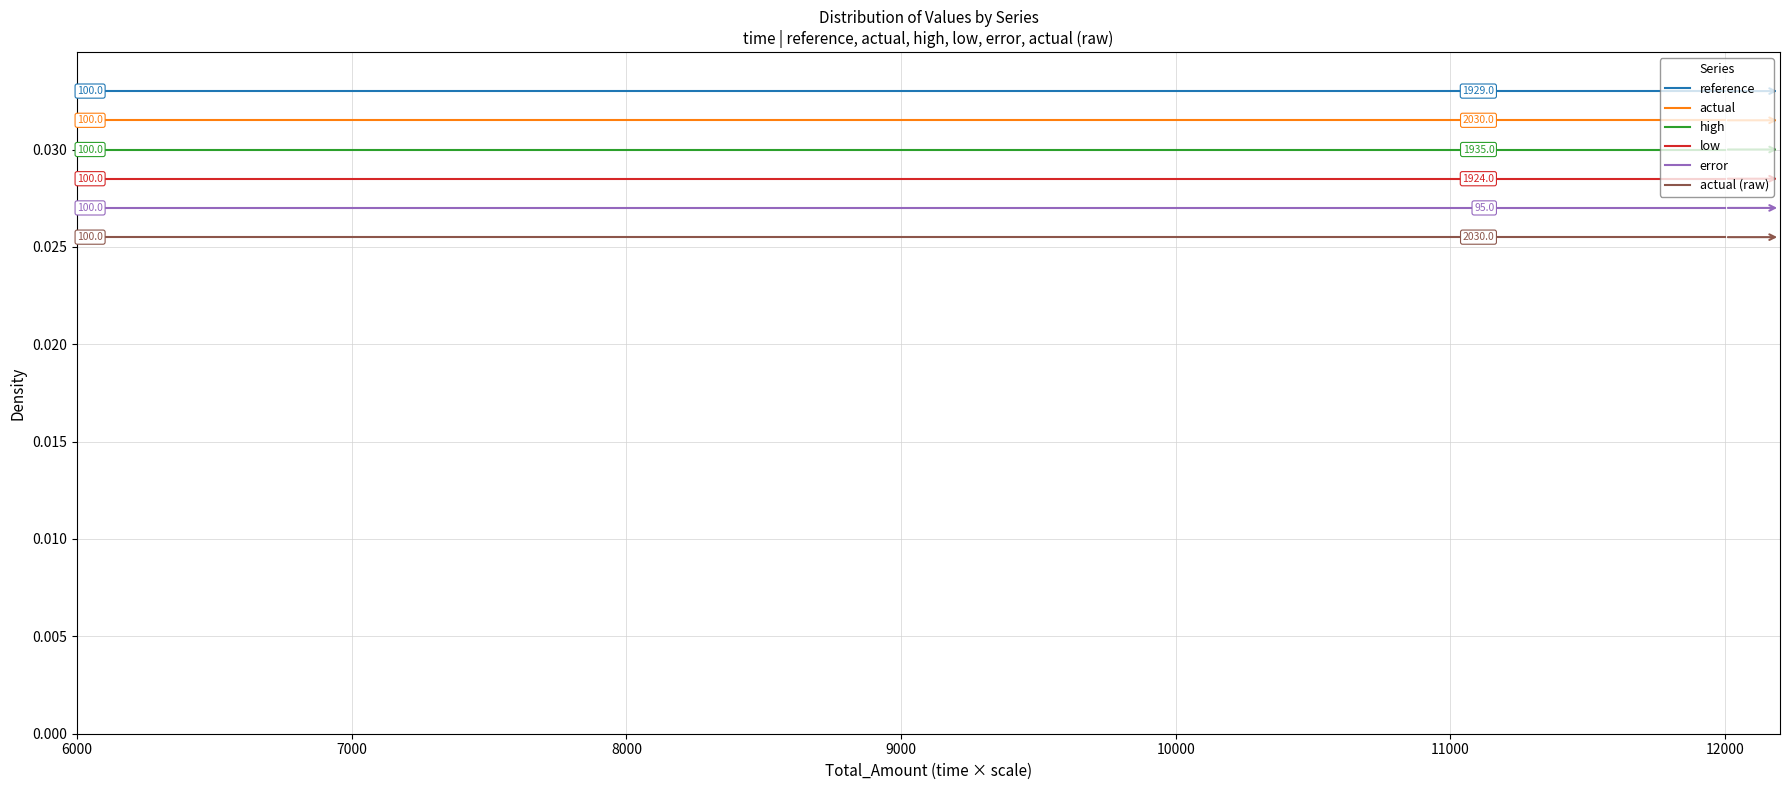

True or false: error and actual (raw) intersect in this chart.

False